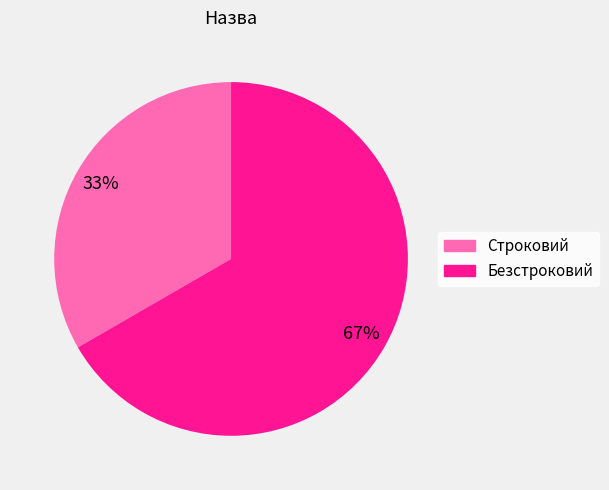

Count the number of slices in the pie.

2